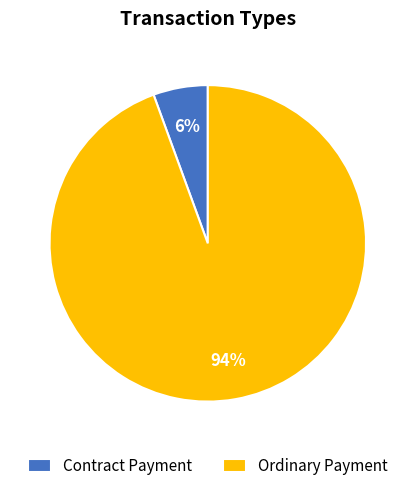

How many segments does this pie chart have?

2